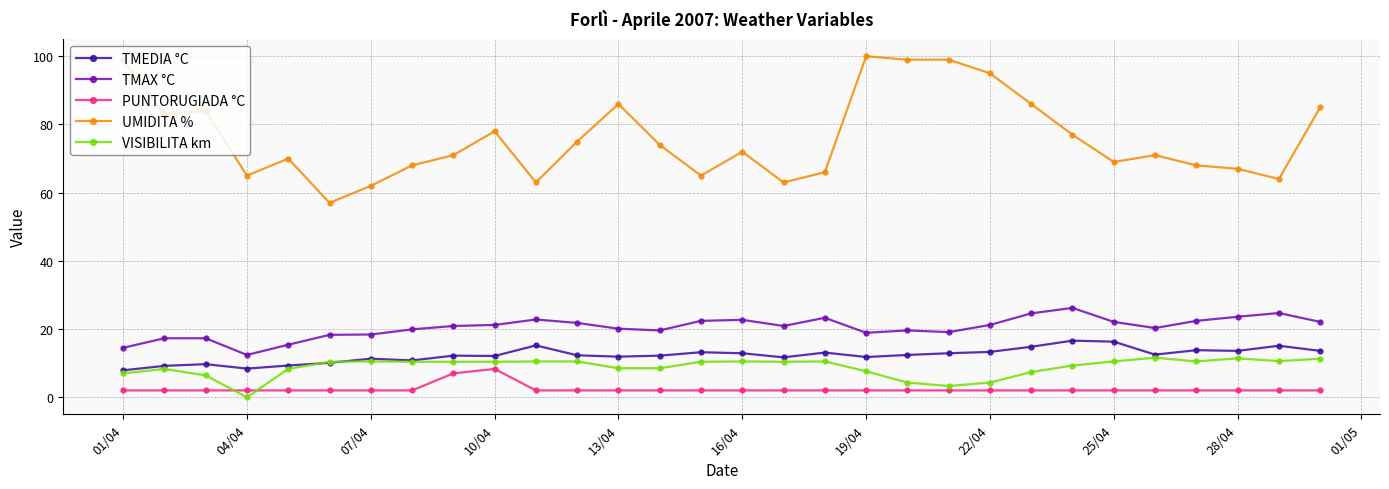

True or false: TMEDIA °C and TMAX °C cross at least once.

False